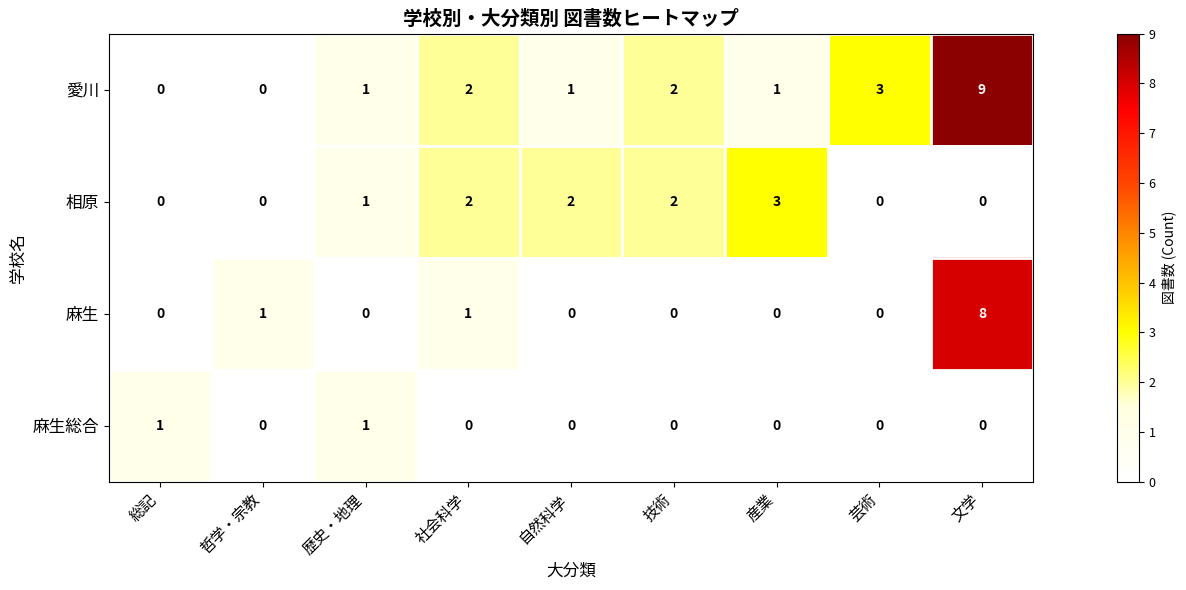

Which series has the largest range (max minus min)?

愛川